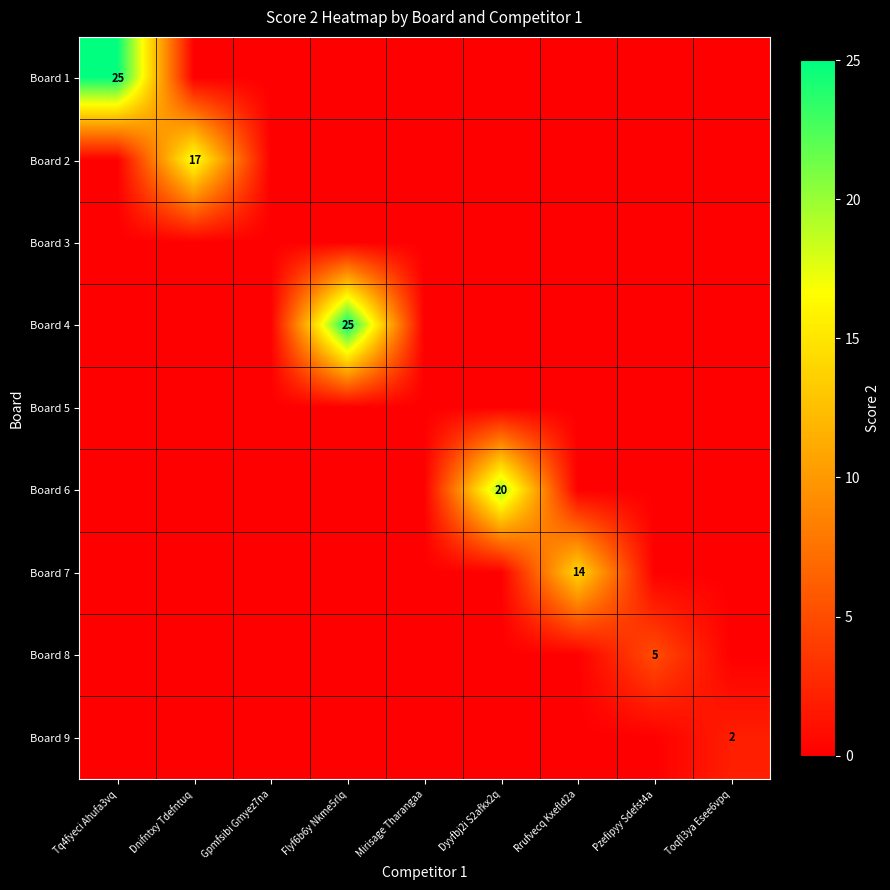

Which label corresponds to the smallest value in the chart?

Dnifntxy Tdefntuq